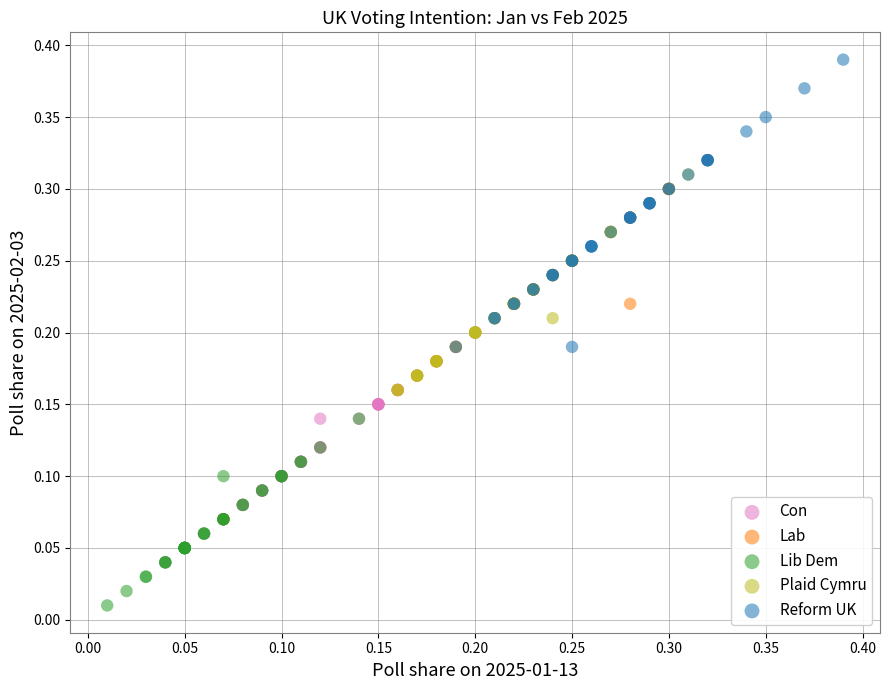

What are all the series names shown in the legend?

Con, Lab, Lib Dem, Plaid Cymru, Reform UK